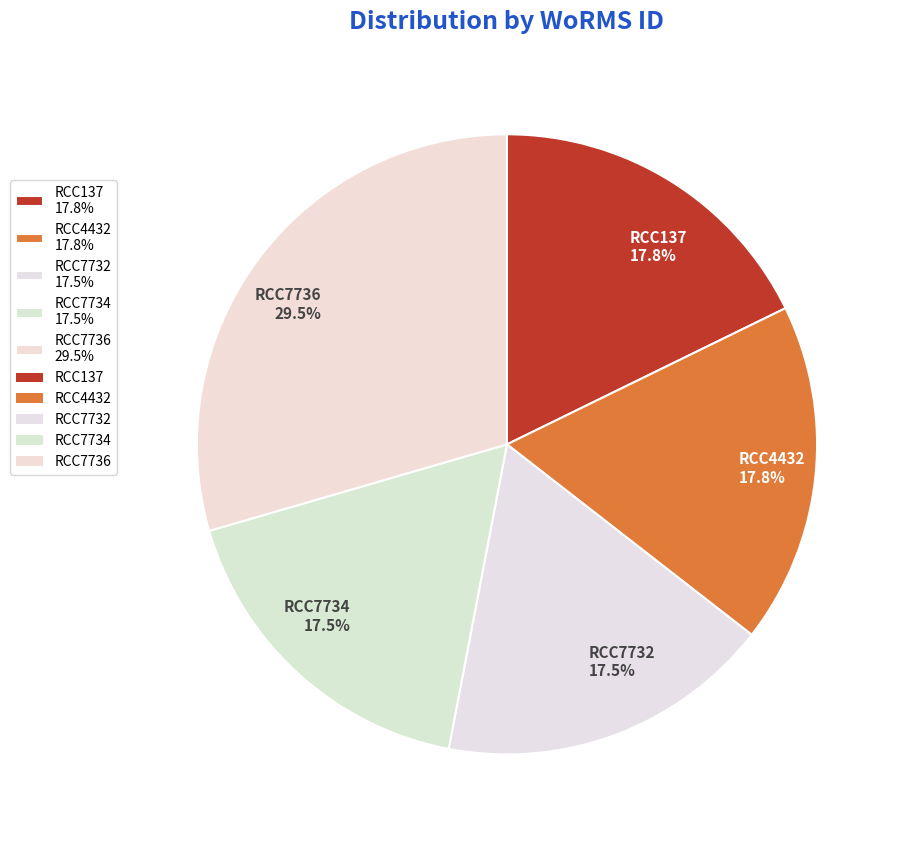

What portion of the pie excludes RCC137?

82.2%